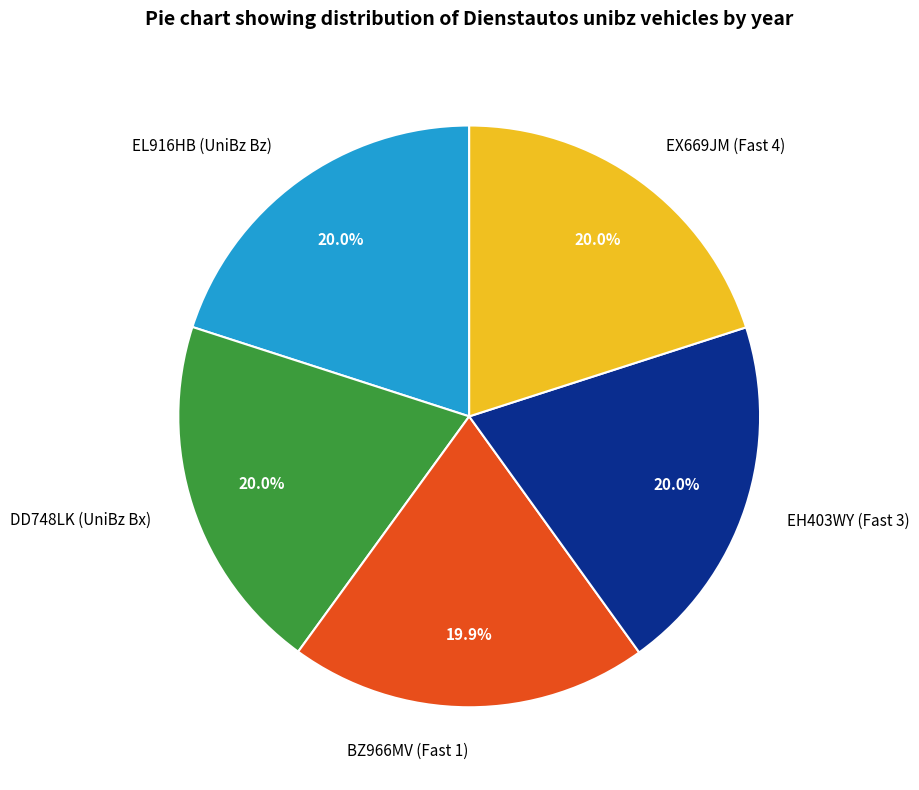

Is the sum of BZ966MV (Fast 1) and DD748LK (UniBz Bx) greater than half?

No